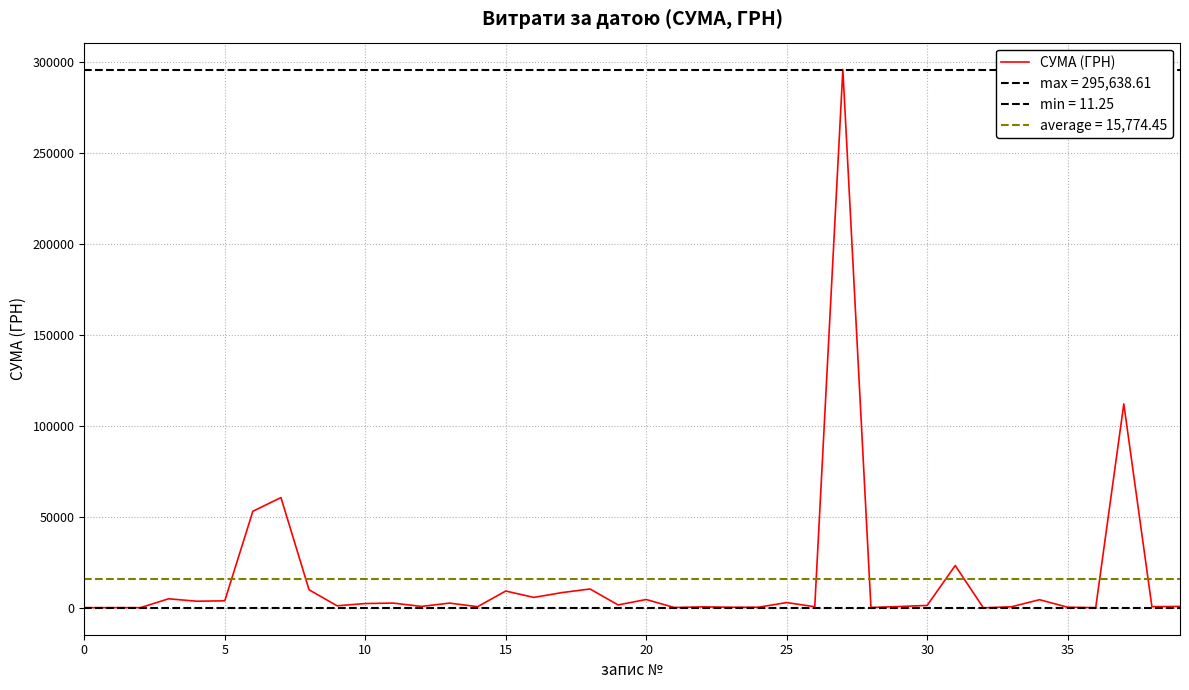

What is the maximum value shown in the chart?

295638.6